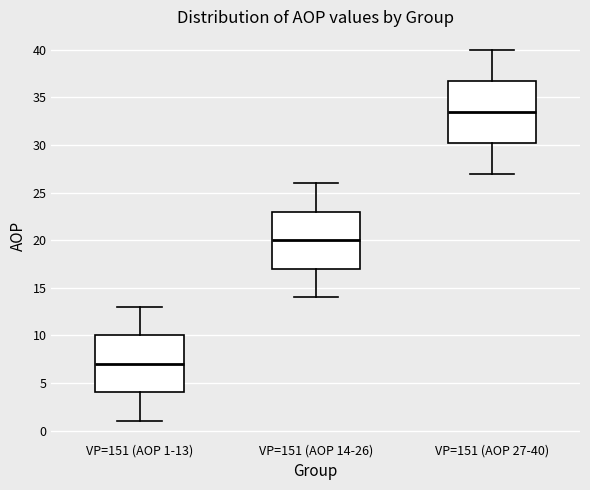

Where does the median line of the box for VP=151 (AOP 1-13) sit on the y-axis? The values are not printed on the chart, so give them approximately, as read against the axis.

7.0